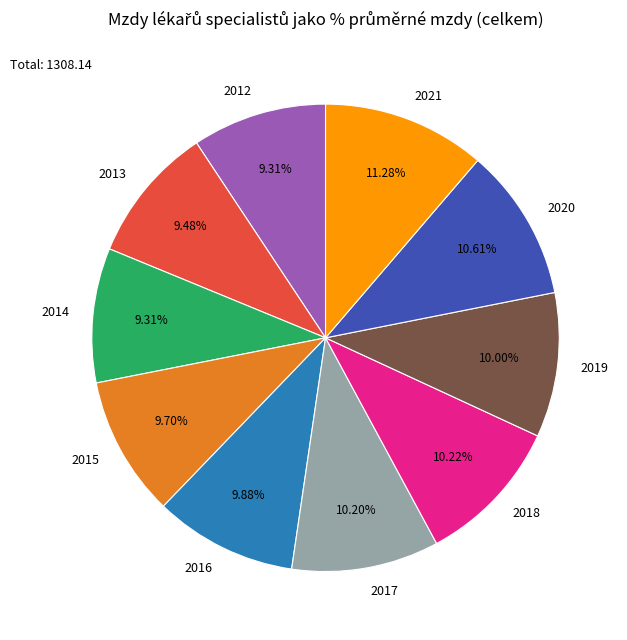

Do 2017 and 2012 together represent more than half of the pie?

No